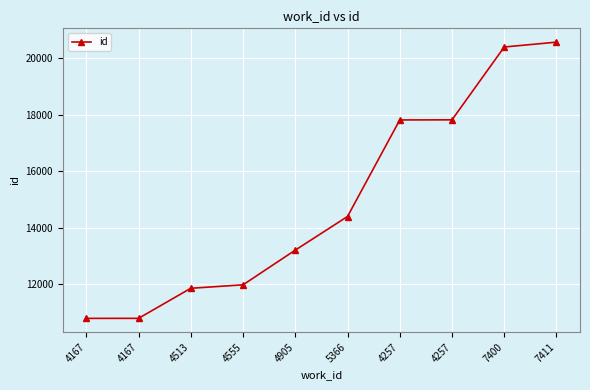

Which label corresponds to the smallest value in the chart?

4167